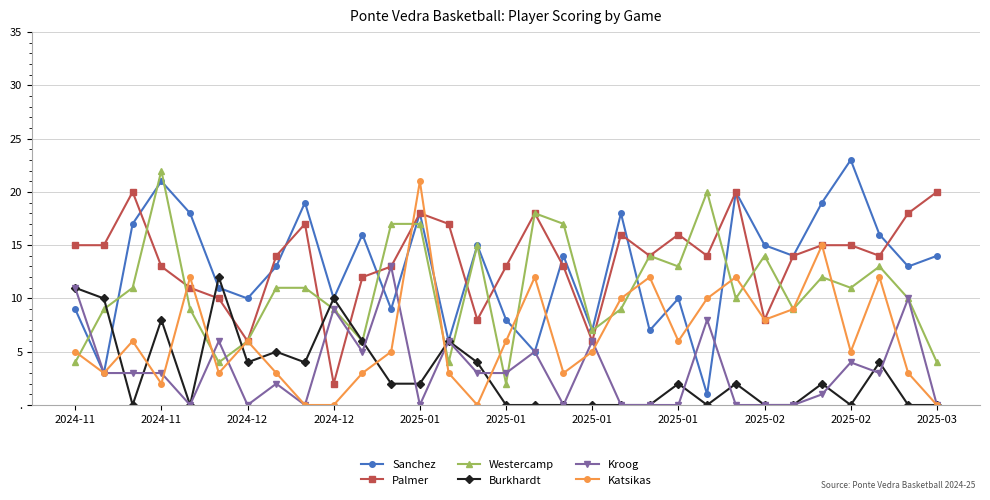

What are all the series names shown in the legend?

Sanchez, Palmer, Westercamp, Burkhardt, Kroog, Katsikas